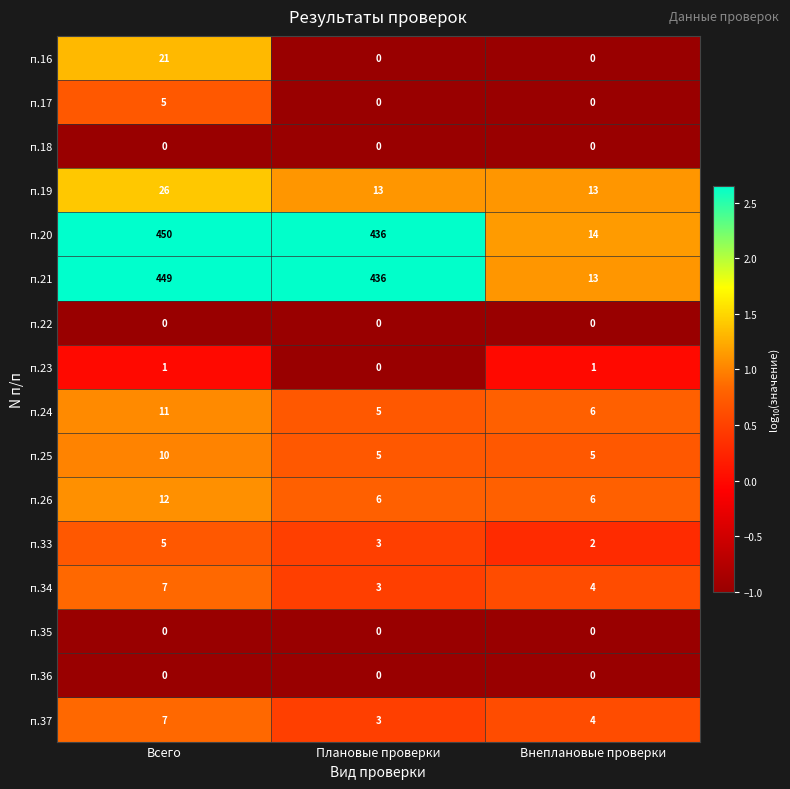

Count the number of data series in this chart.

16